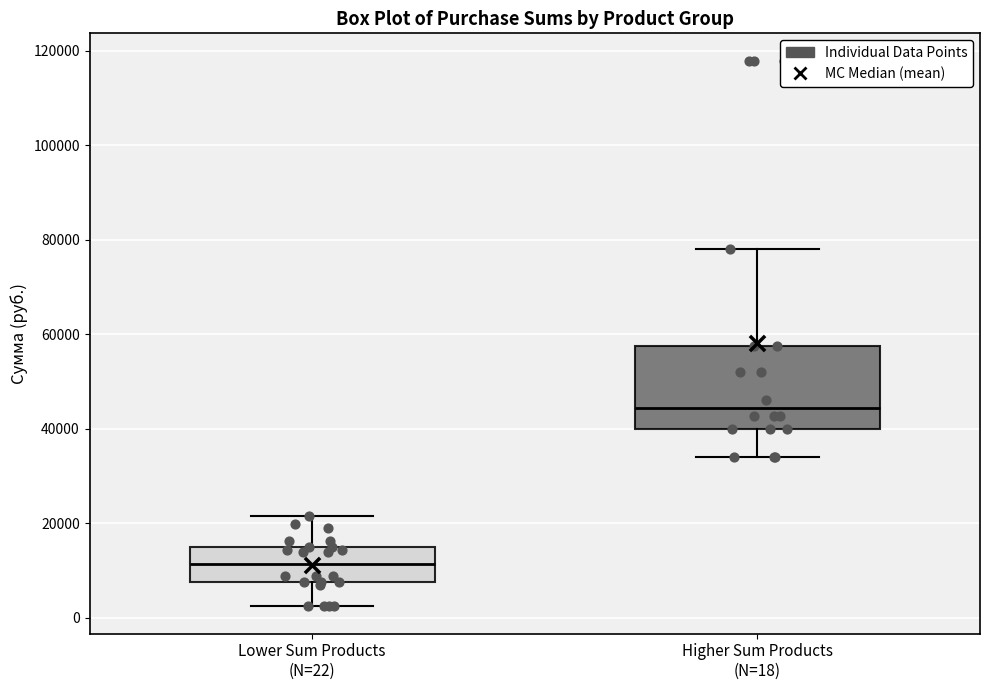

Where is the upper edge of the box for Lower Sum Products (N=22) on the y-axis? The values are not printed on the chart, so give them approximately, as read against the axis.

14000